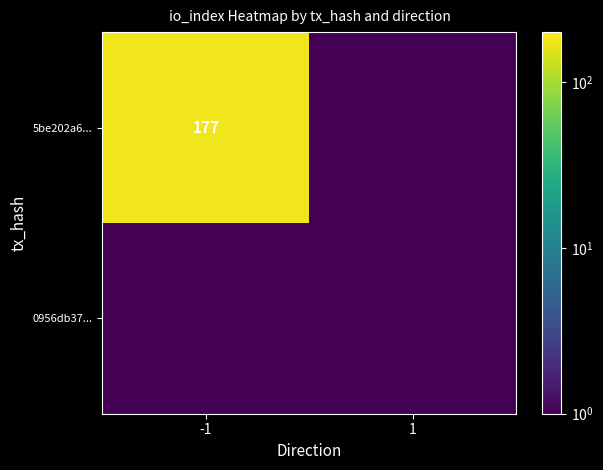

True or false: 5be202a6... has a value of 177.0 at -1.

True